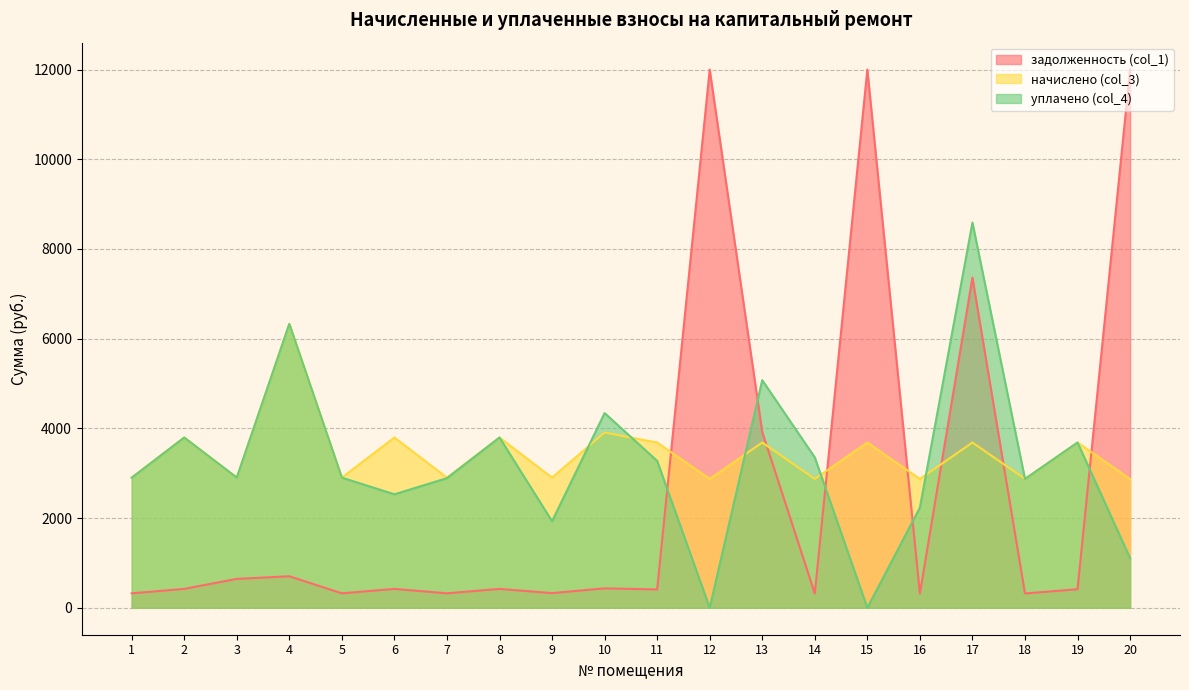

At how many categories does at least one series exceed 1765?

20